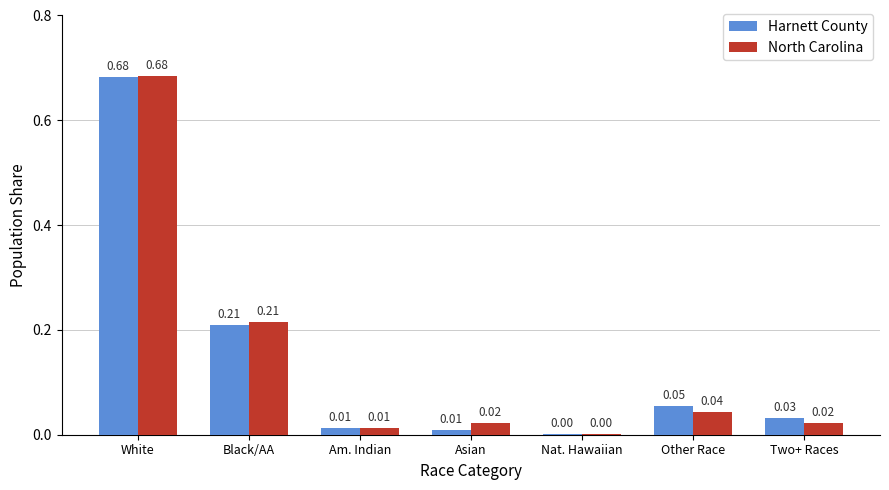

Which label corresponds to the largest value in the chart?

White